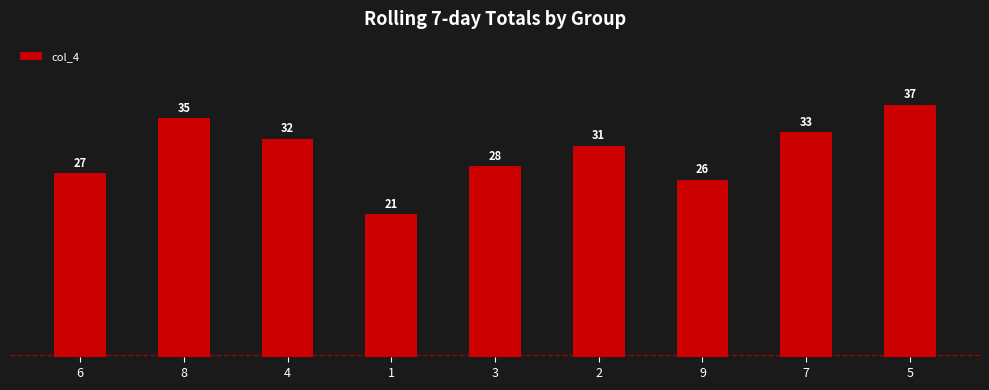

Rank the categories by value from highest to lowest.

5, 8, 7, 4, 2, 3, 6, 9, 1